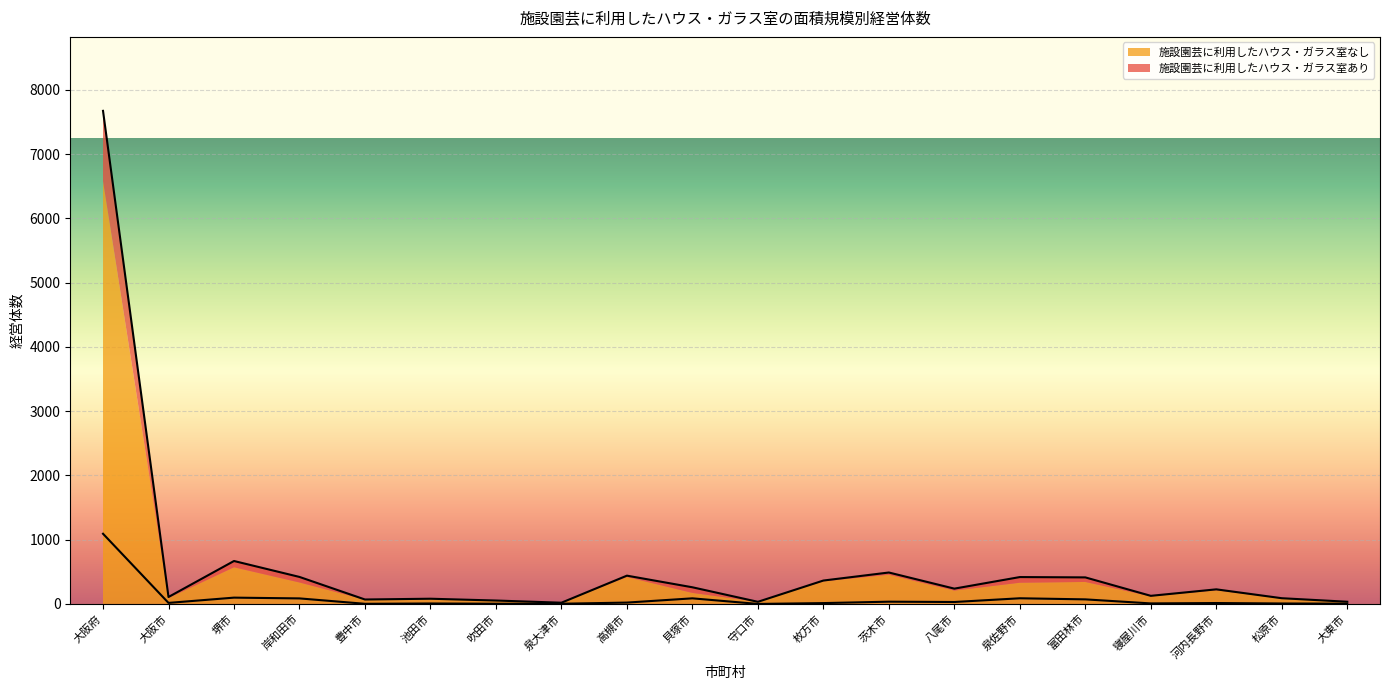

True or false: 施設園芸に利用したハウス・ガラス室なし and 施設園芸に利用したハウス・ガラス室あり cross at least once.

False